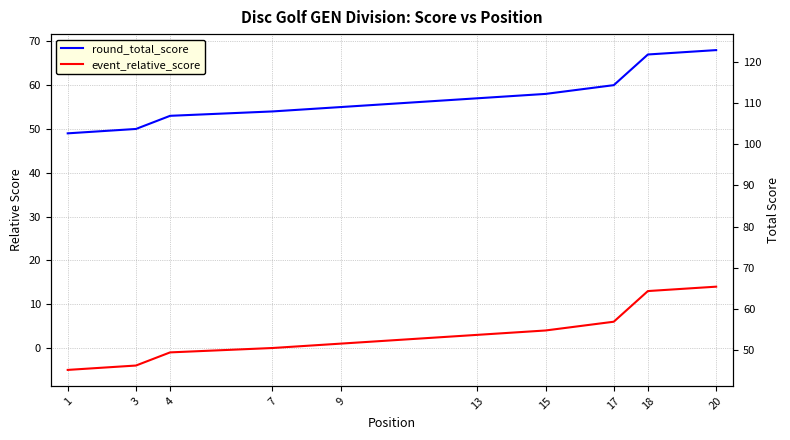

Between 3 and 15, which series saw the biggest shift?

round_total_score